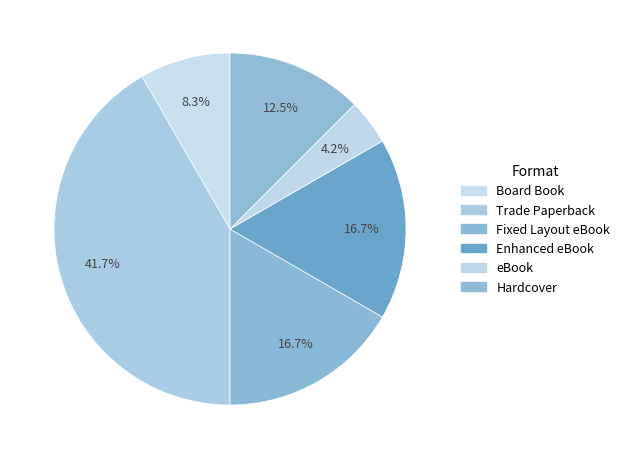

To the nearest percent, what is the average slice percentage?

17%